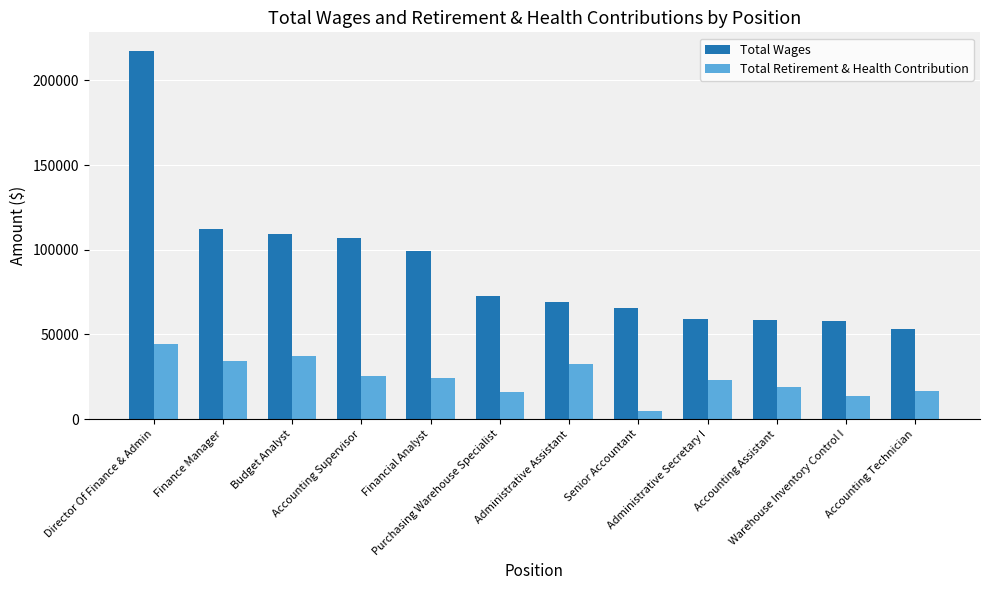

How many values in the Total Retirement & Health Contribution series are below 24570?

6